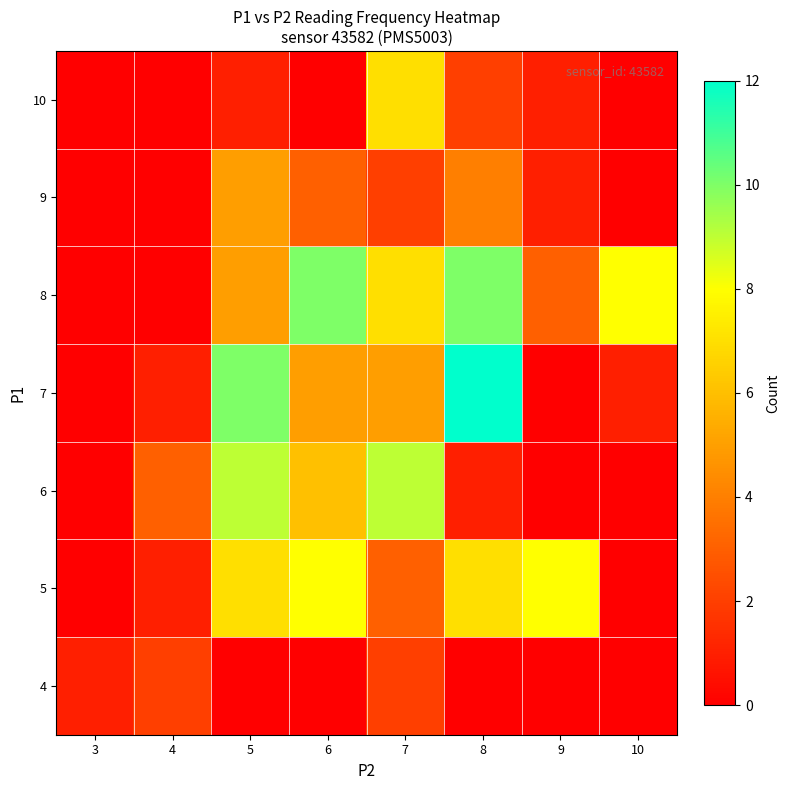

What is the greatest value displayed?

12